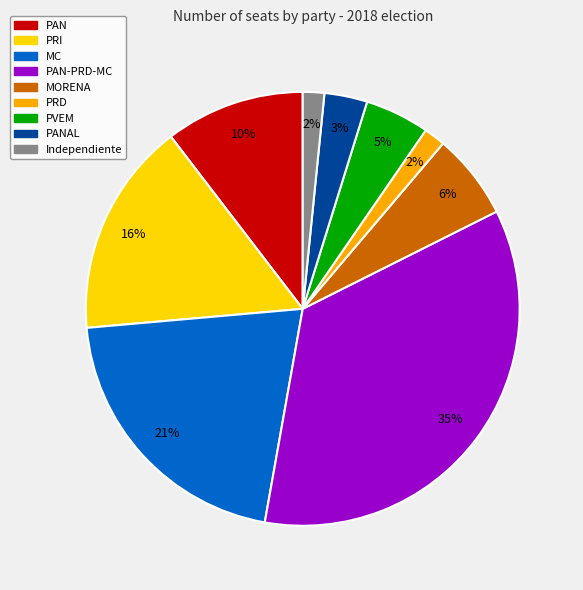

To the nearest percent, what is the average slice percentage?

11%